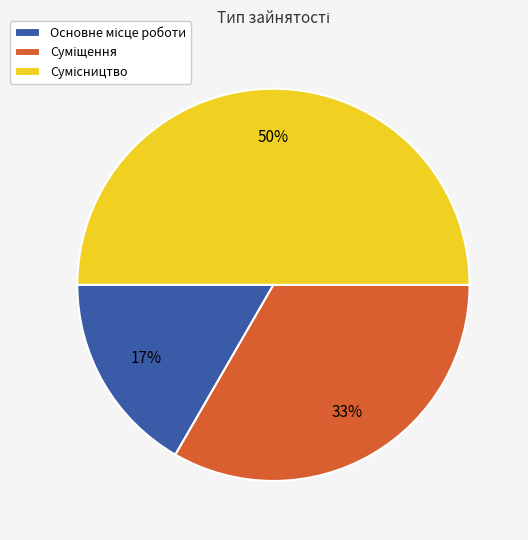

How many slices are in this pie chart?

3